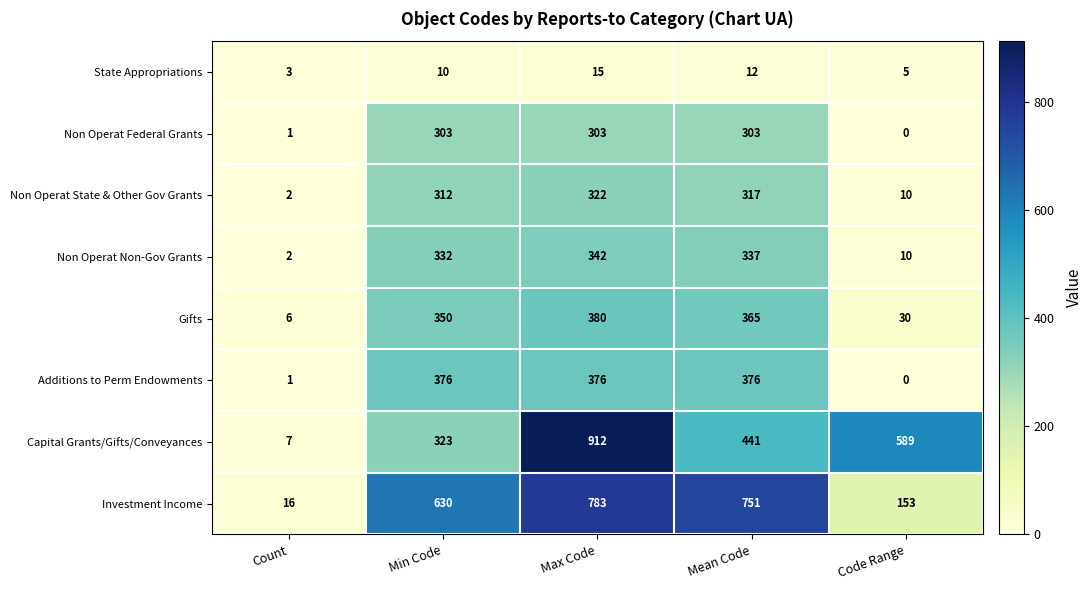

Which series has the largest range (max minus min)?

Capital Grants/Gifts/Conveyances